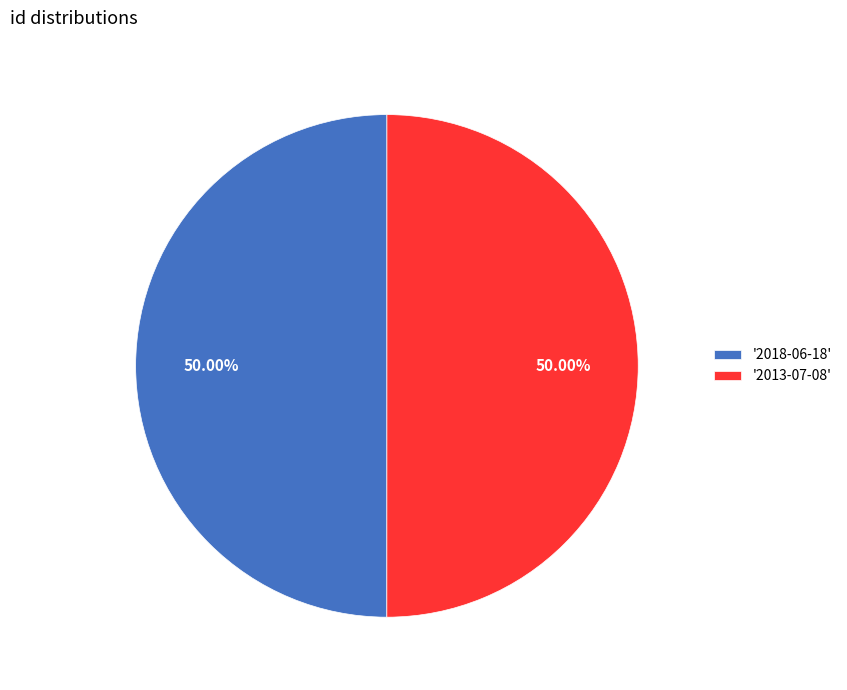

Approximately how many times larger is the value at '2013-07-08' compared to '2018-06-18'?

1.0